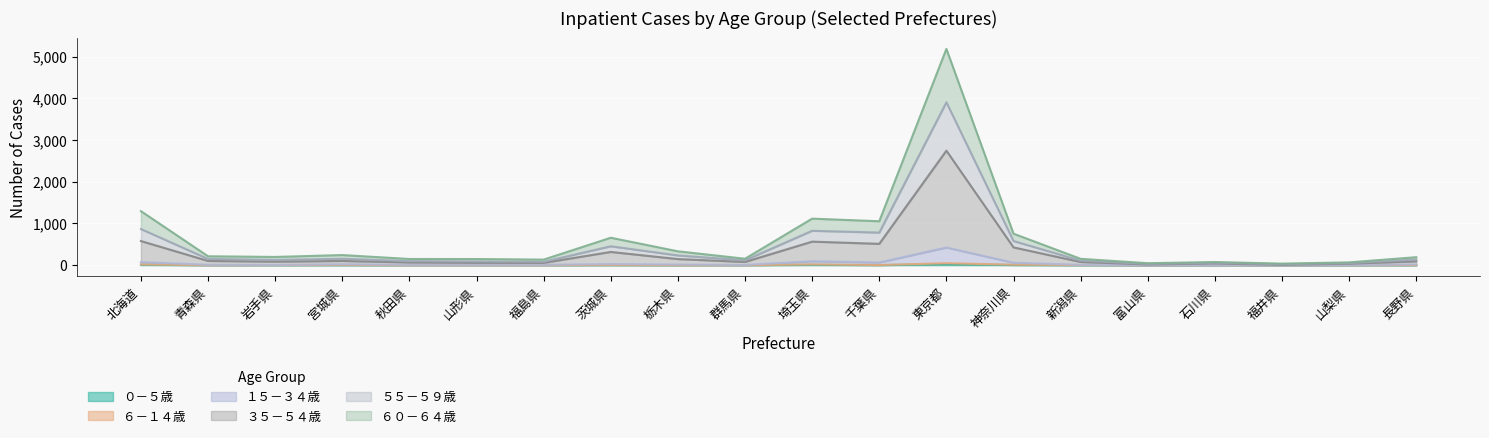

True or false: ０－５歳 and ６－１４歳 intersect in this chart.

False